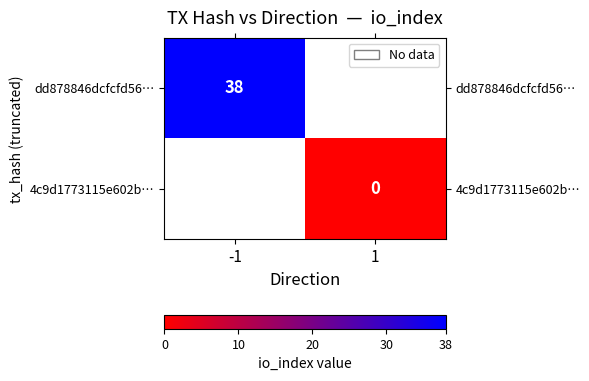

How many categories are shown in the chart?

2